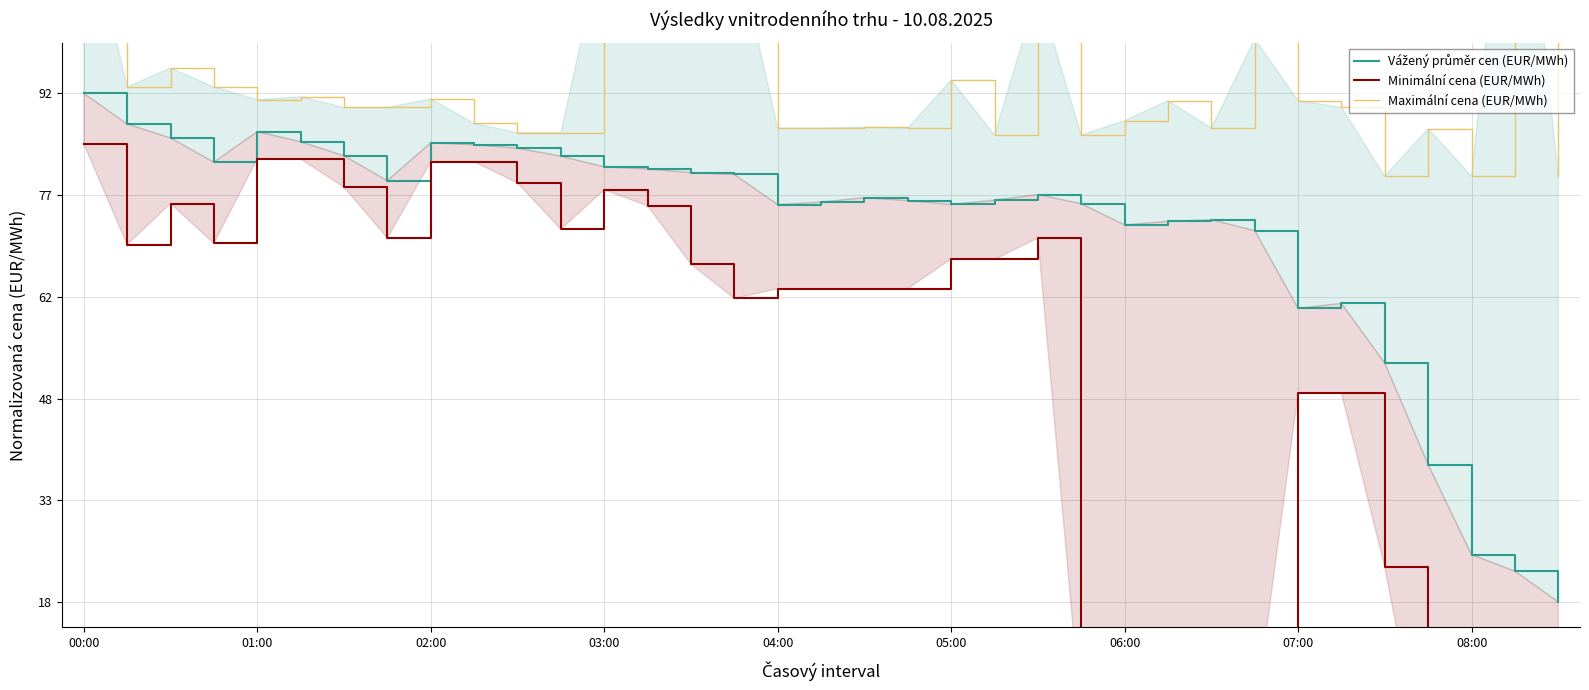

What is the minimum value shown in the chart?

-0.4